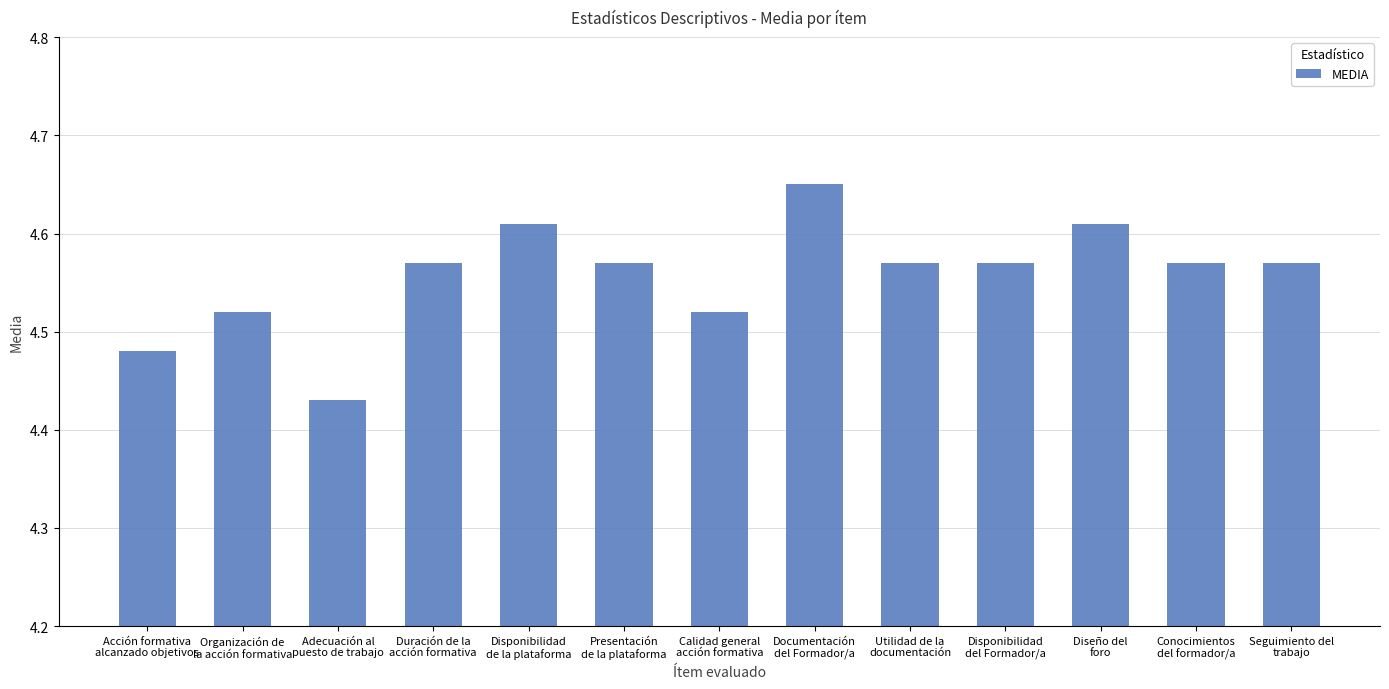

Count the values in the range 4 to 5.

13